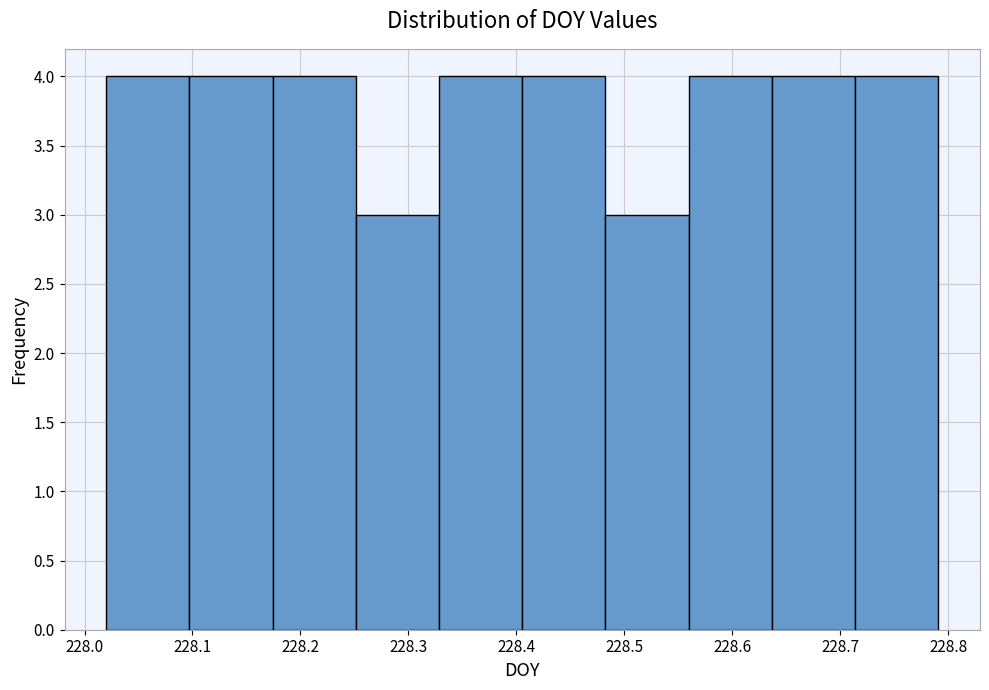

Reading left to right, transcribe this chart: for each bar, give the range it covers on the x-axis and its height. Neither the bar edges nor the heights are printed on the chart, so give them approximately, as read against the axes.

228.02 to 228.10: 4
228.10 to 228.17: 4
228.17 to 228.25: 4
228.25 to 228.33: 3
228.33 to 228.41: 4
228.41 to 228.48: 4
228.48 to 228.56: 3
228.56 to 228.64: 4
228.64 to 228.71: 4
228.71 to 228.79: 4